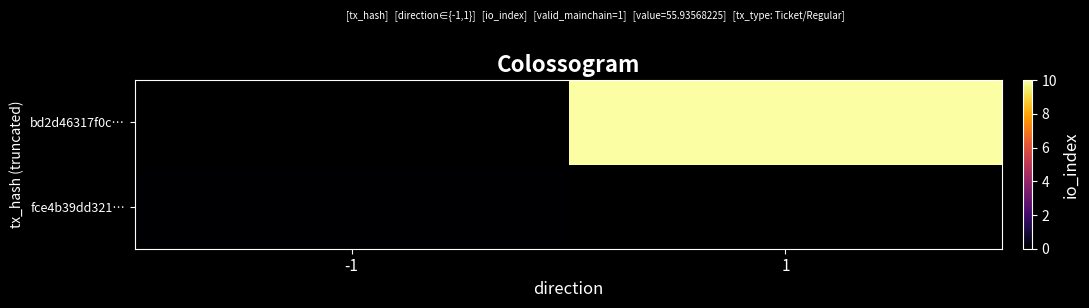

How many series are shown in this chart?

2